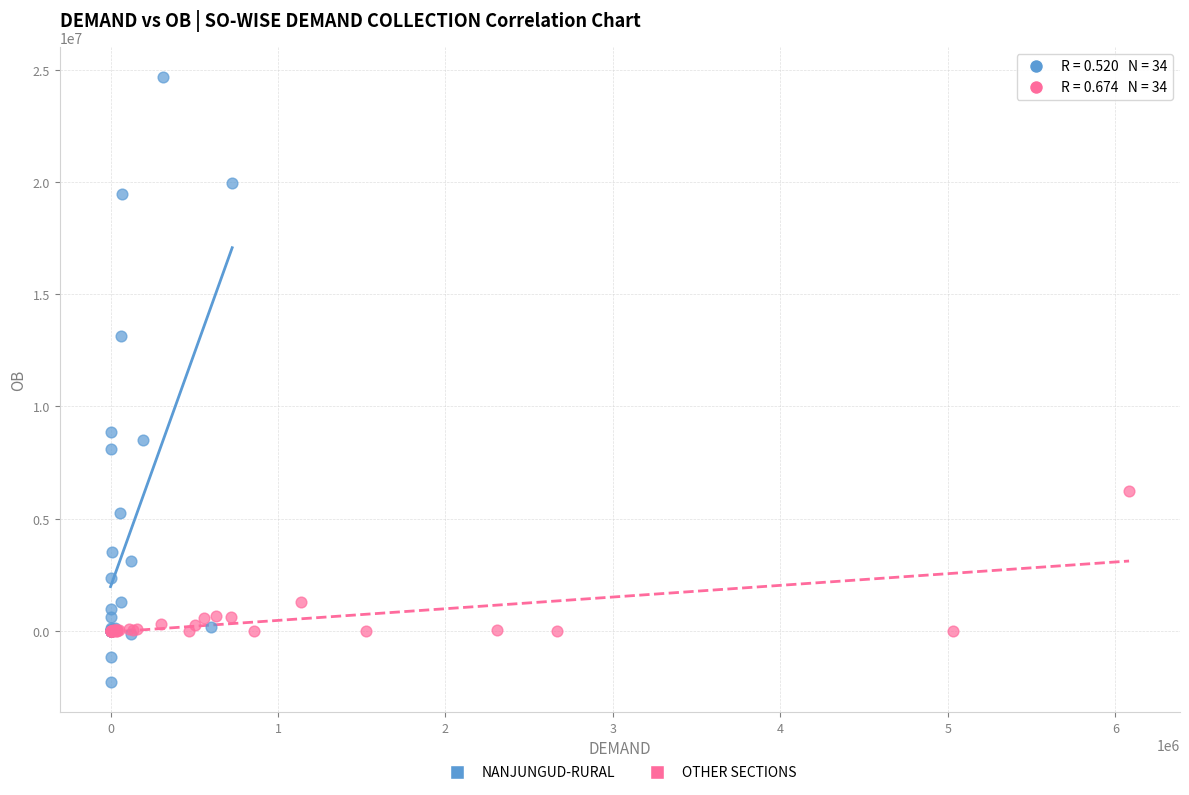

Which series has the widest spread of Y values?

NANJUNGUD-RURAL